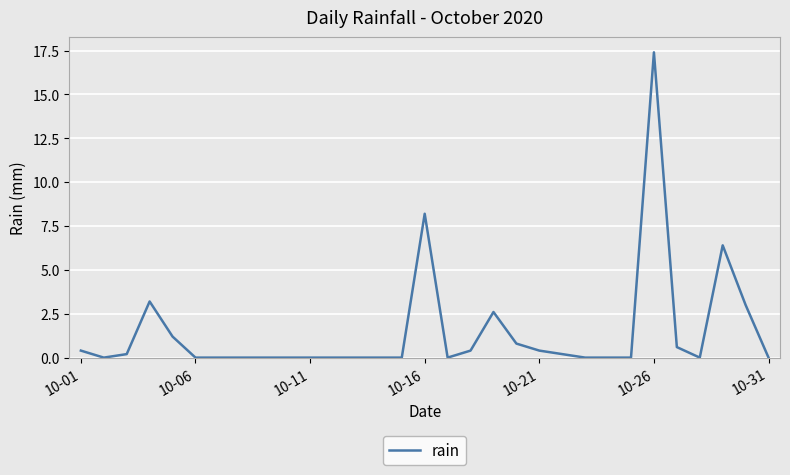

What is the difference between the maximum and minimum values?

17.4